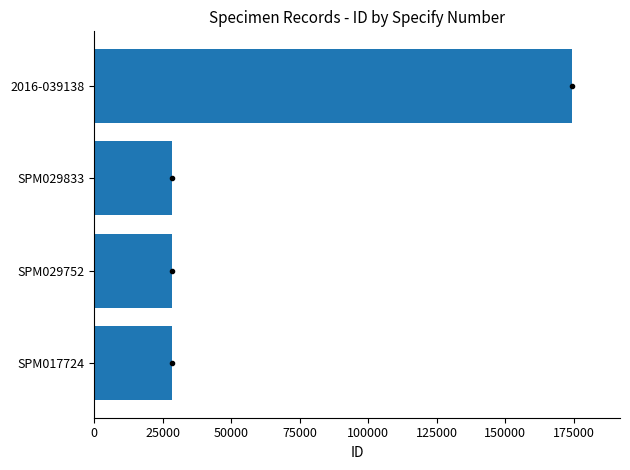

What is the minimum value shown in the chart?

28369